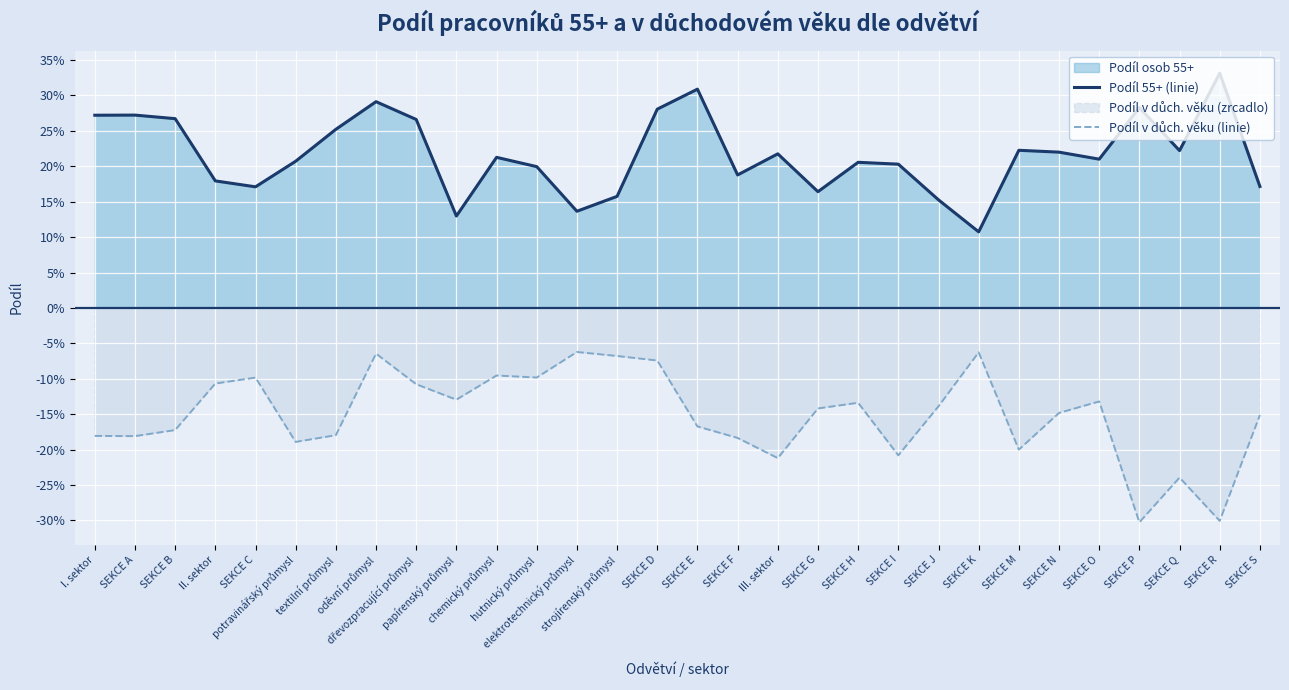

In Podíl v důch. věku (linie), how many points are lower than both neighbors (excluding endpoints)?

9